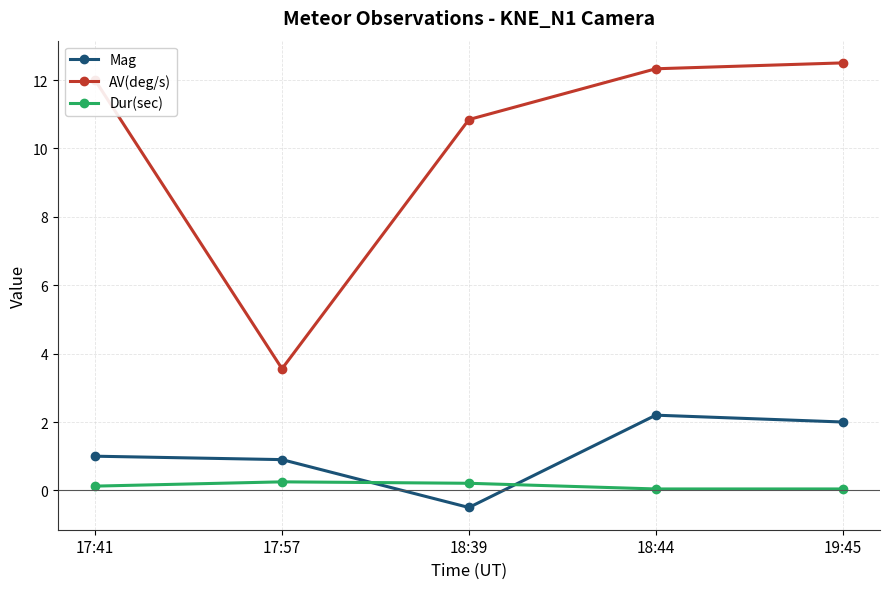

Rank the series at 17:57 from highest to lowest value.

AV(deg/s), Mag, Dur(sec)